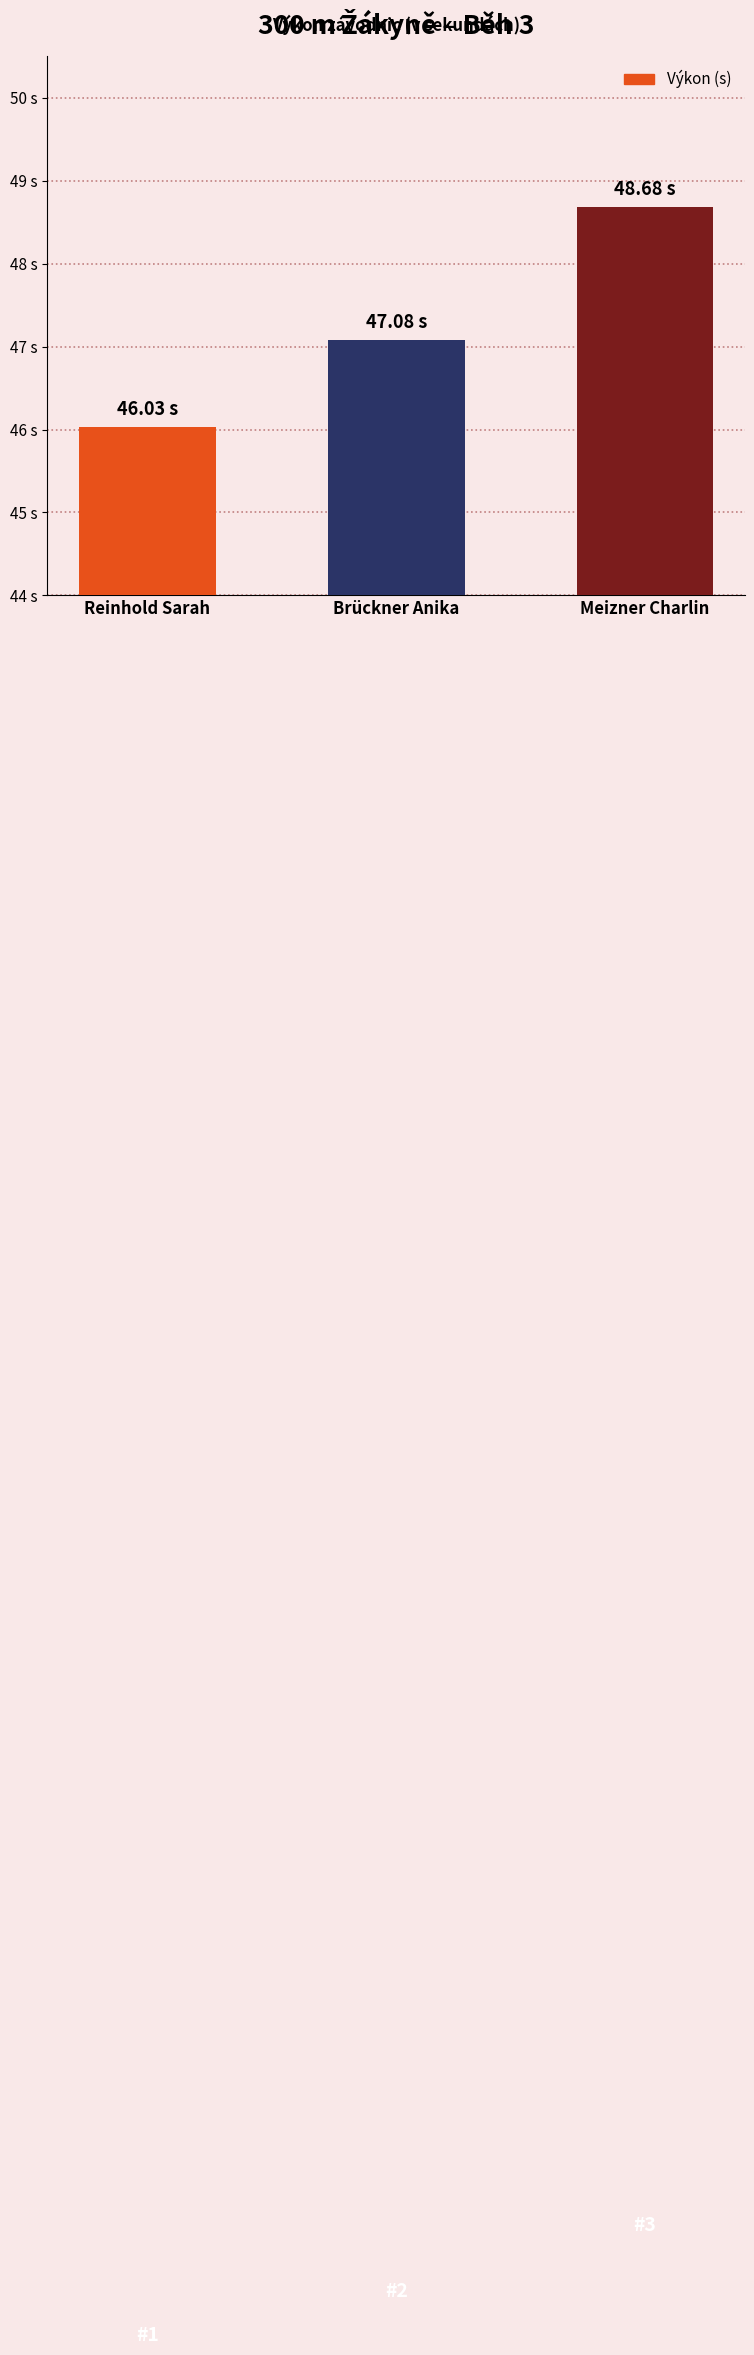

Are the bars horizontal?

No